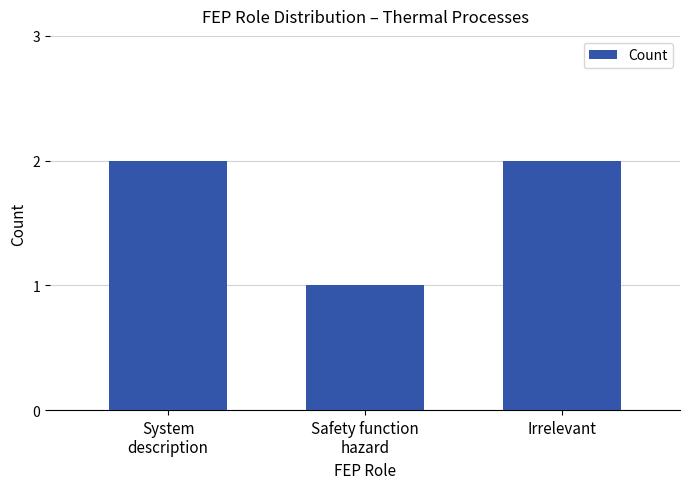

True or false: the data shows 2 at Irrelevant.

True